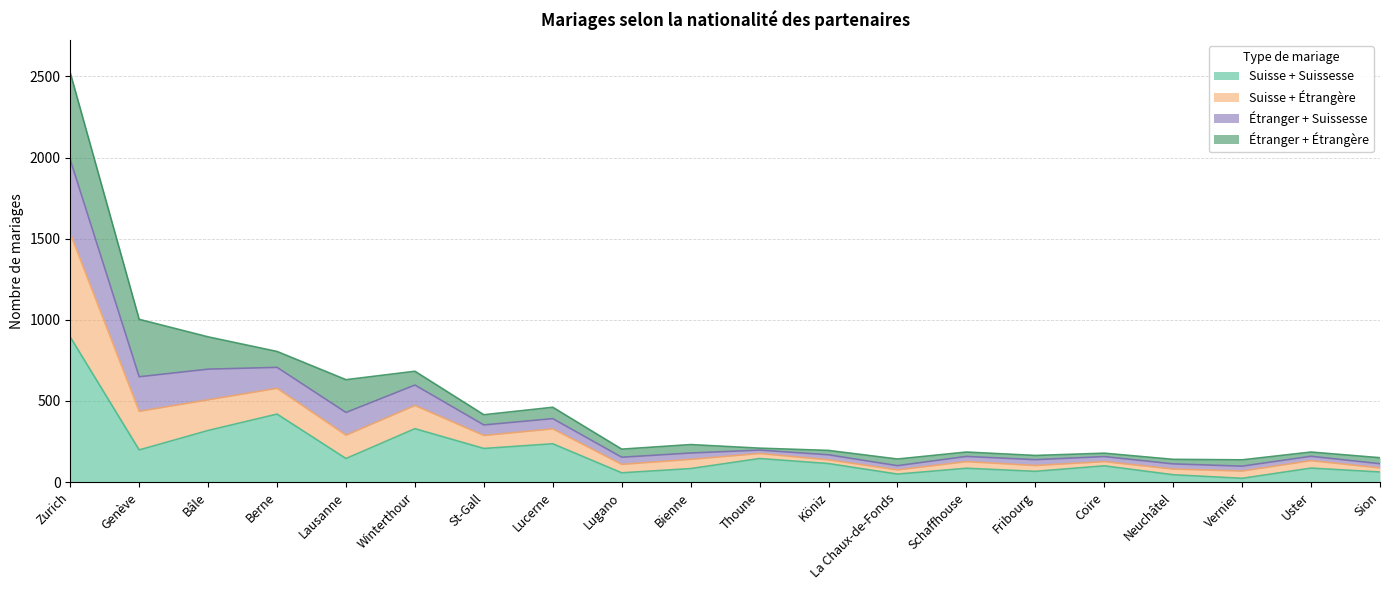

Where is the first local maximum for Suisse + Étrangère?

Winterthour